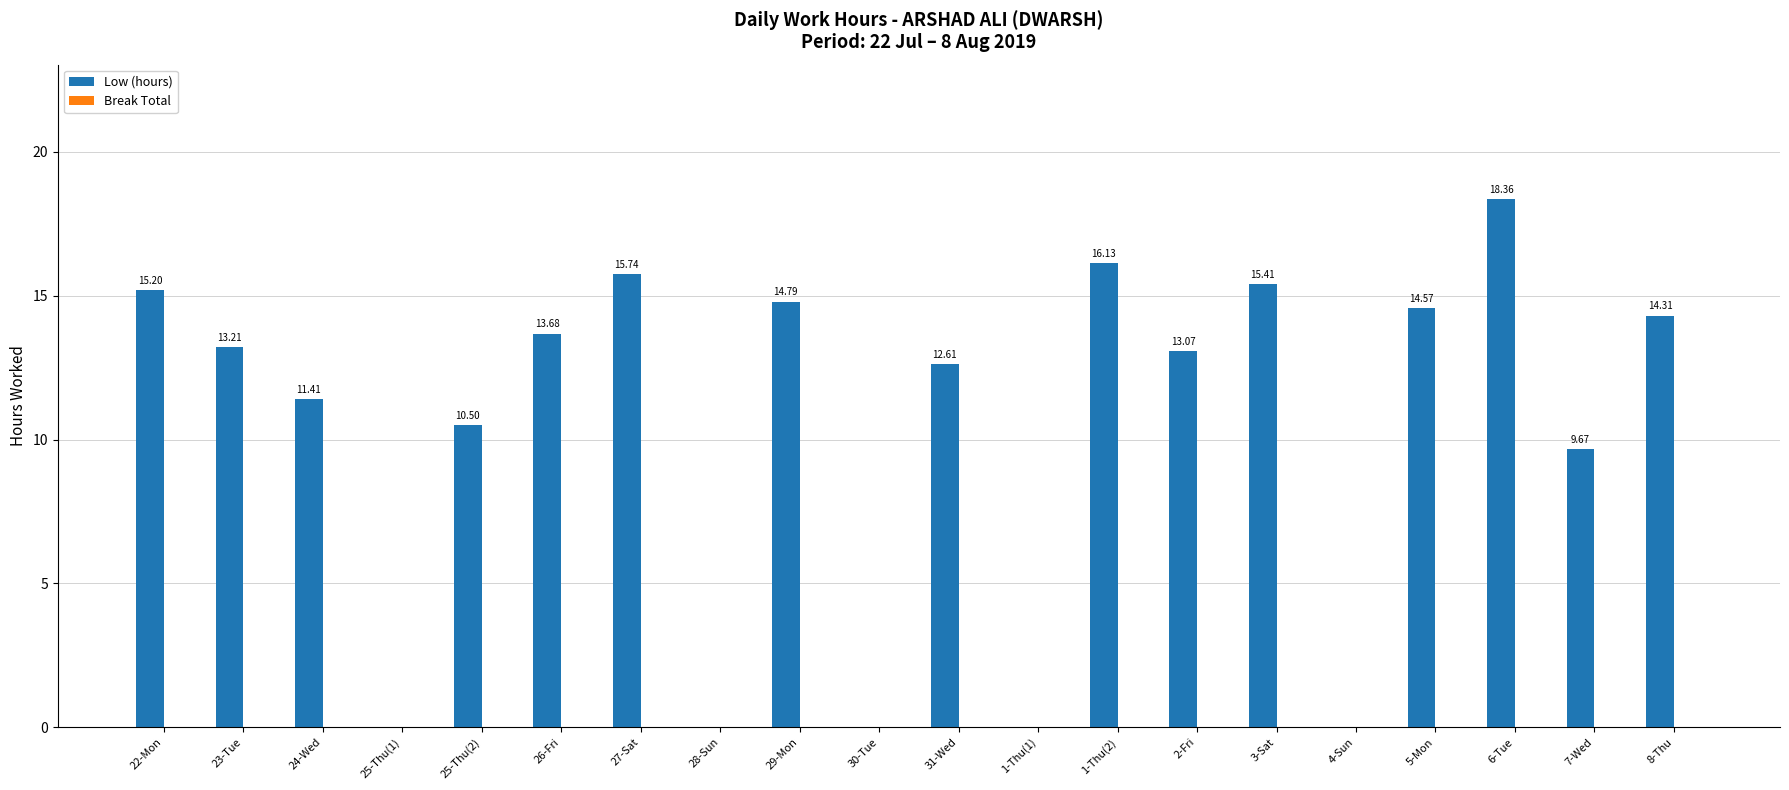

Are the bars horizontal?

No